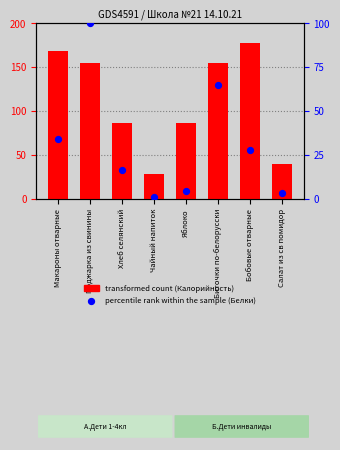

Is the value of transformed count (Калорийность) at Салат из св помидор greater than the value of percentile rank within the sample (Белки) at Бобовые отварные?

Yes